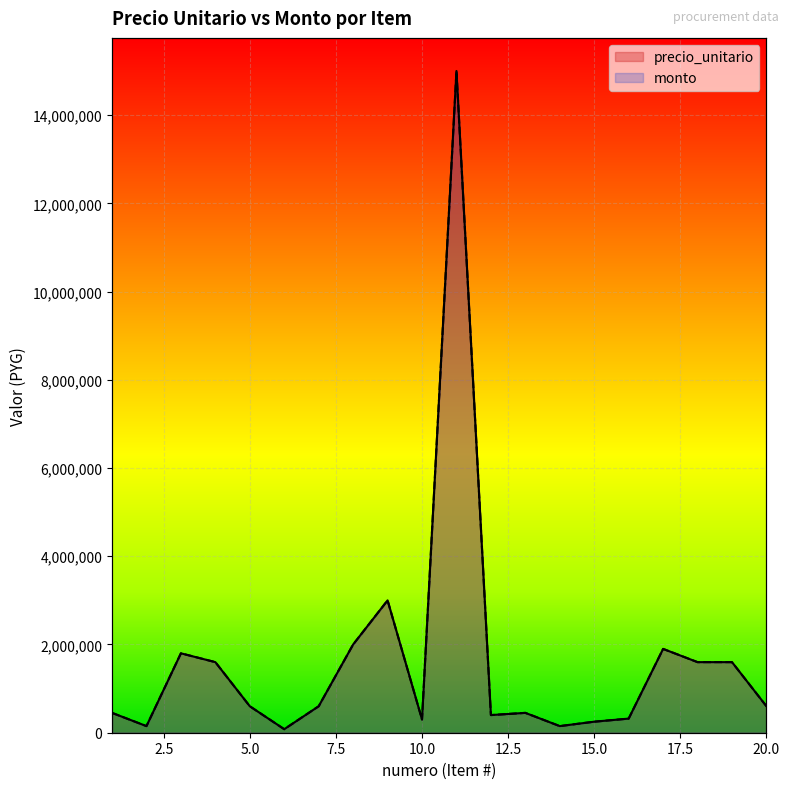

True or false: monto has a value of 407925 at 3.

False